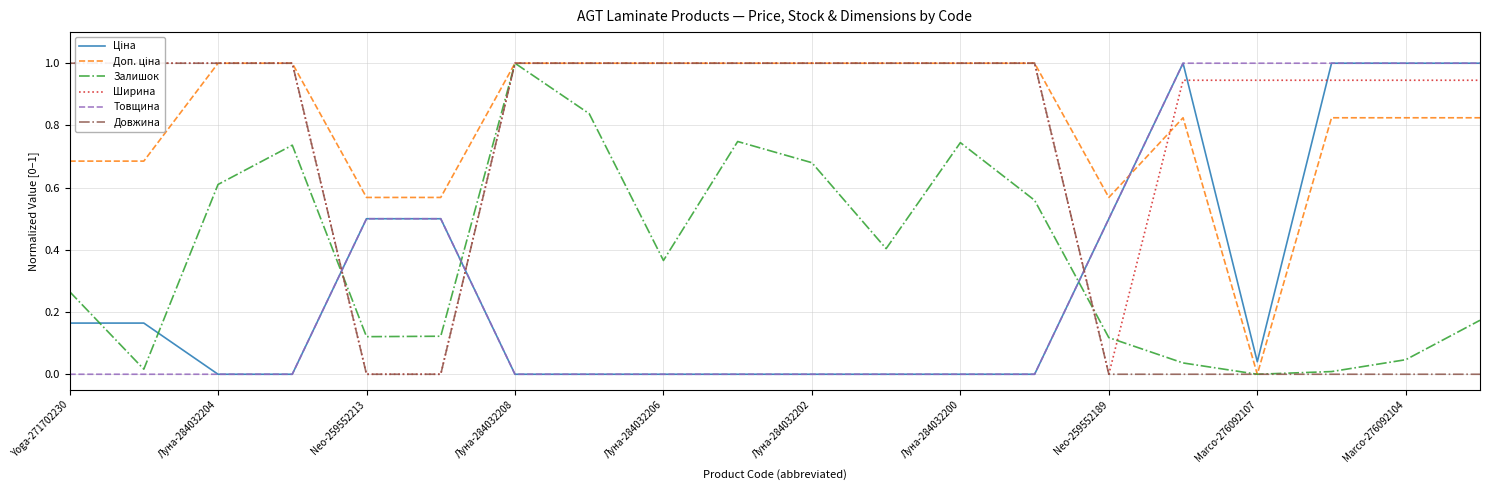

What are all the series names shown in the legend?

Ціна, Доп. ціна, Залишок, Ширина, Товщина, Довжина